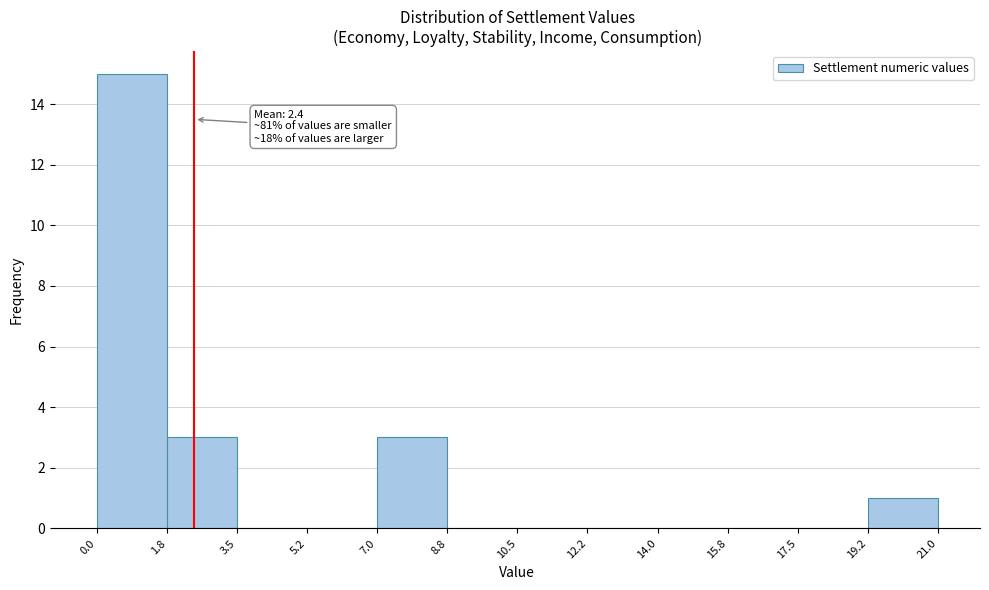

Which range on the x-axis has the tallest bar?

0.0 to 1.8